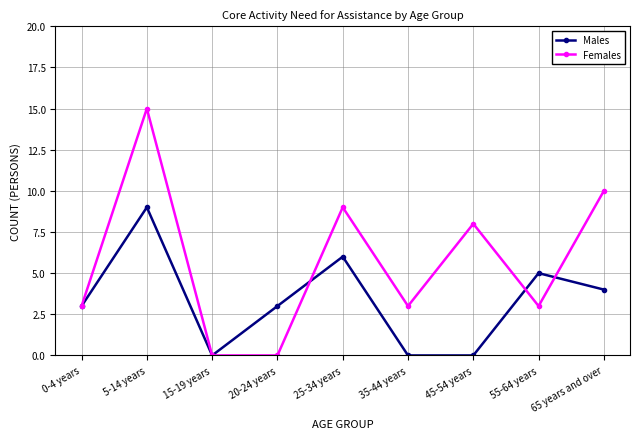

List the series in order of their overall mean, lowest first.

Males, Females